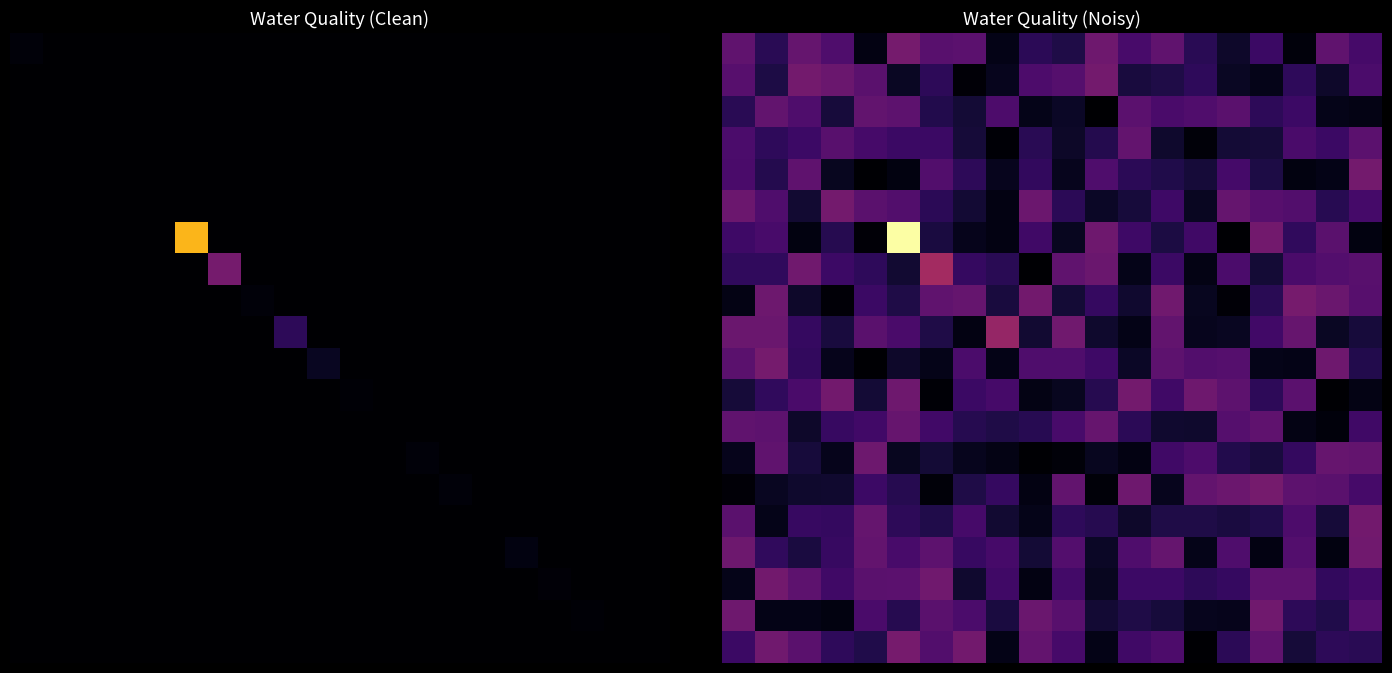

At which category is the sum across all series the highest?

5